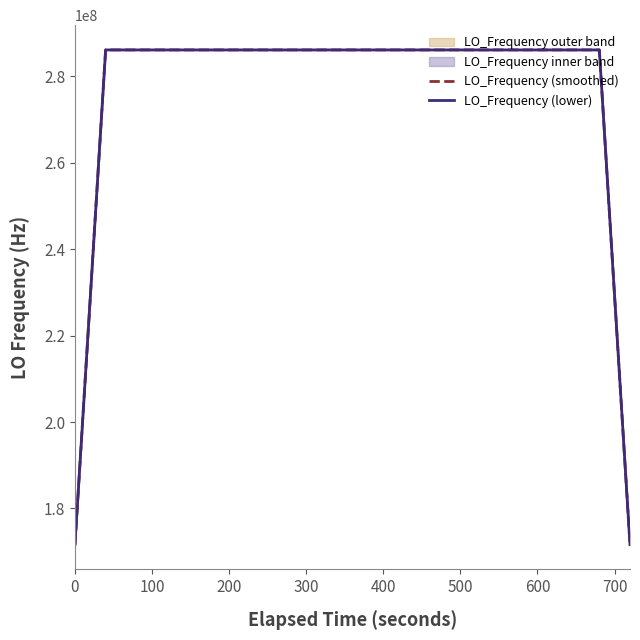

Which series has the largest total across all categories?

LO_Frequency (smoothed)